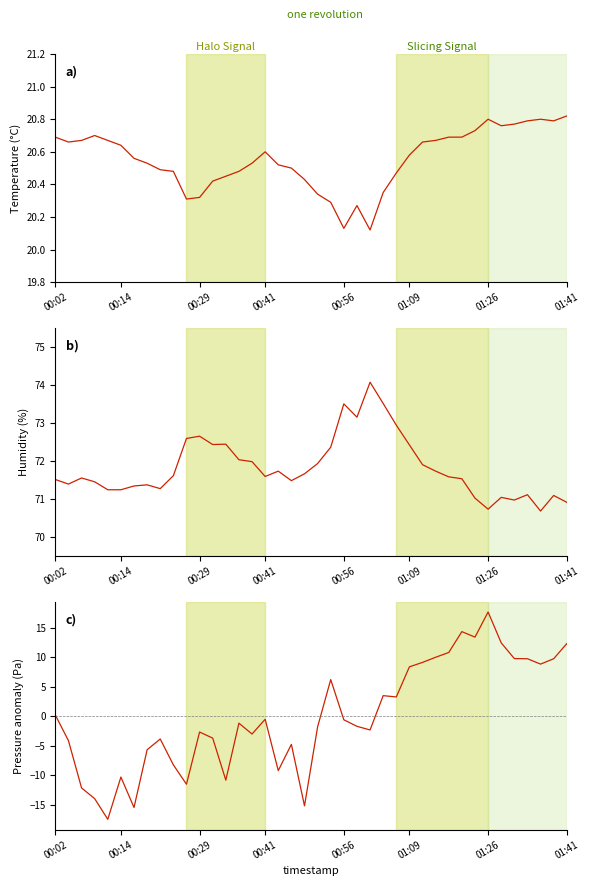

Between 00:02 and 01:41, which series saw the biggest shift?

pressure anomaly